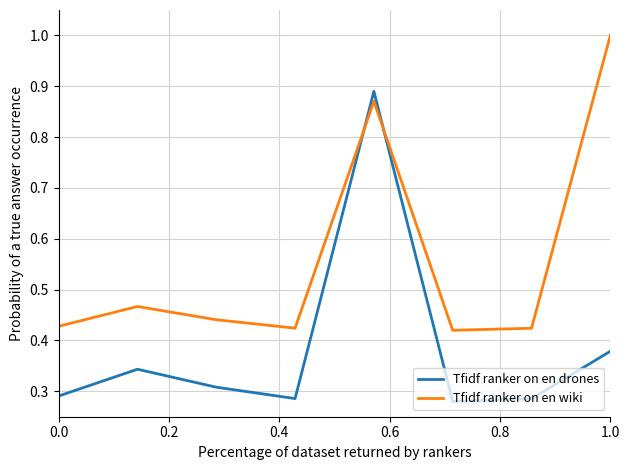

What is the difference between the maximum and minimum values in the Tfidf ranker on en drones series?

0.6